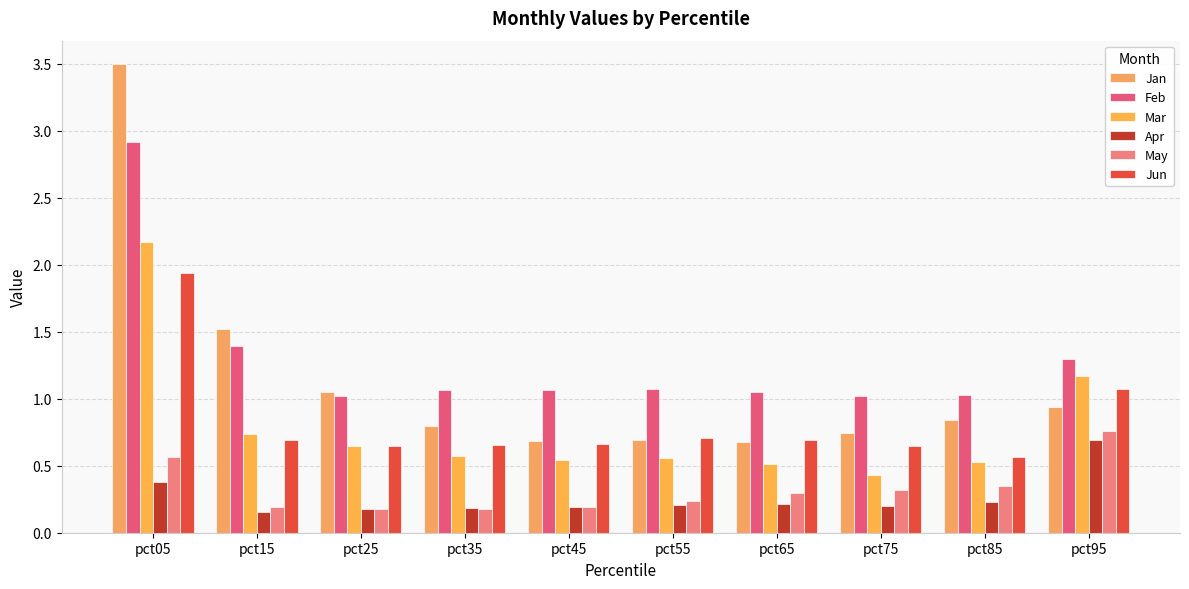

Is the value of Mar at pct15 greater than the value of Jan at pct45?

Yes